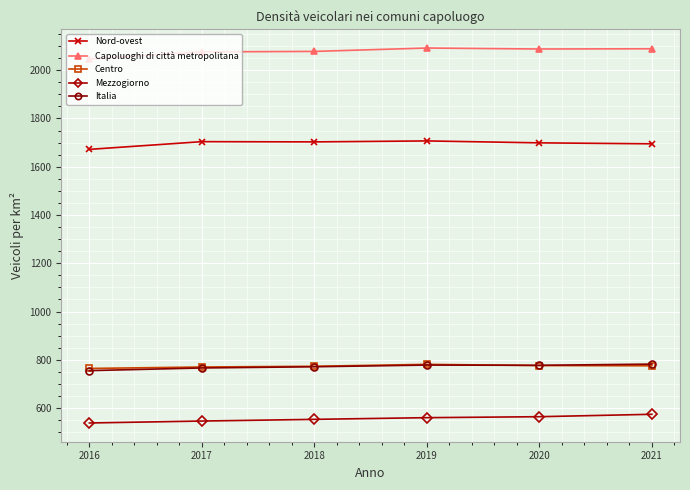

What is the spread (max minus min) of values at 2021?

1515